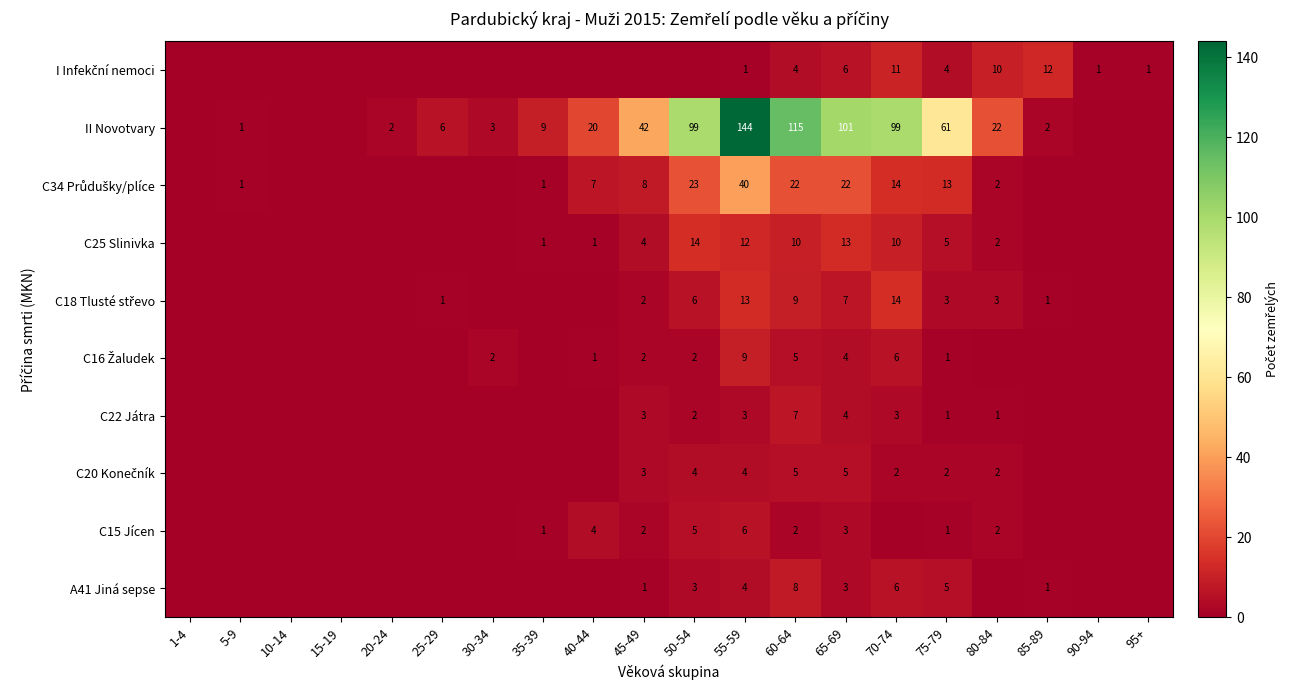

What is the total value across all series at 75-79?

96